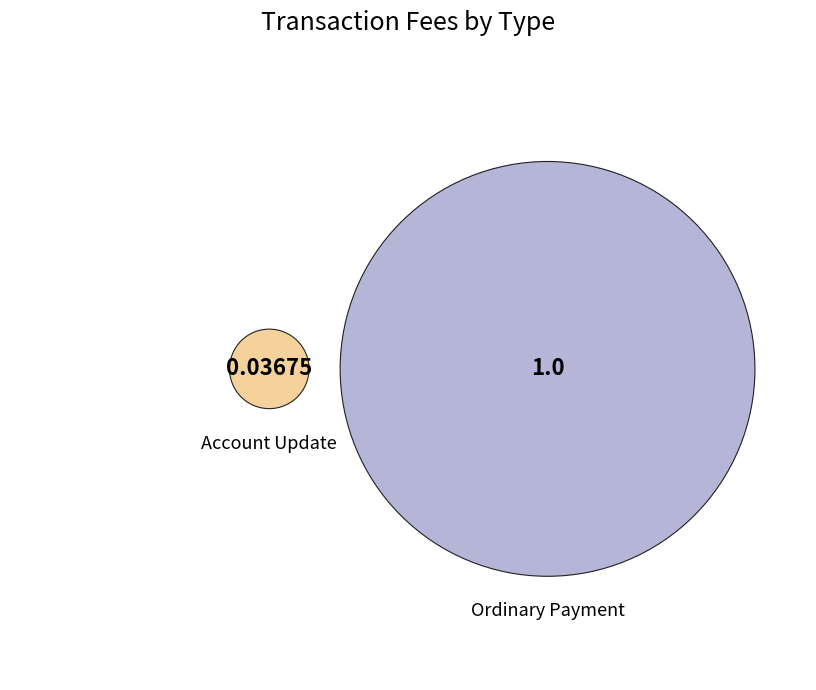

How many segments does this pie chart have?

2